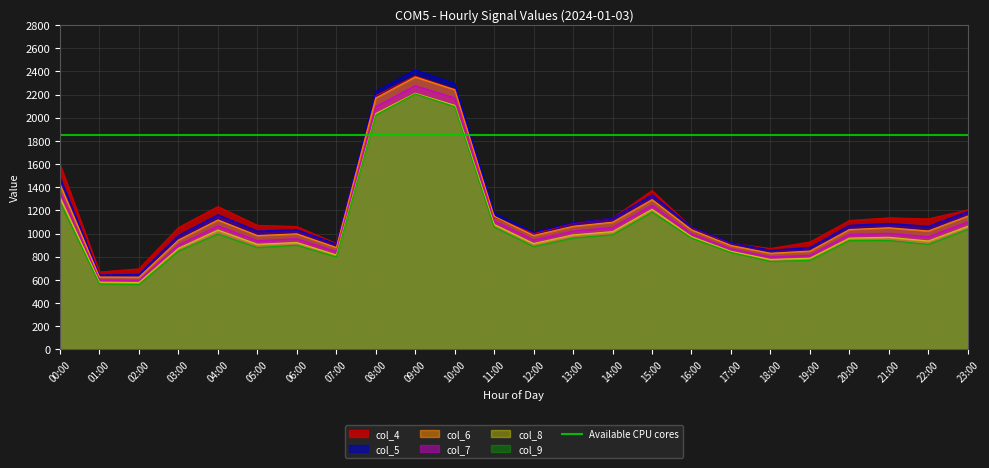

Where does the col_4 series first go above 1112?

00:00